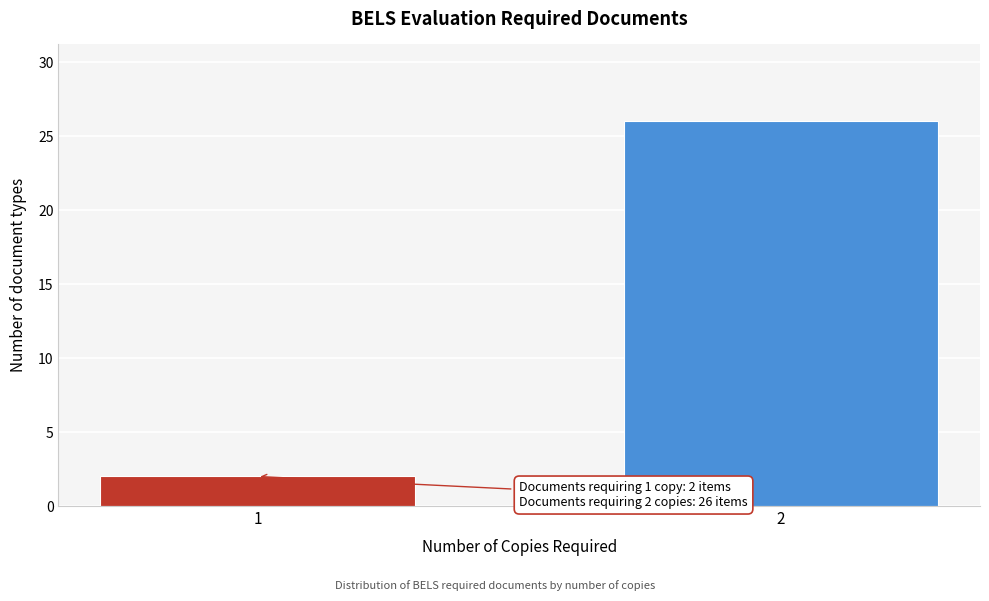

Reading right to left, transcribe all the data shown in this chart.

26	2